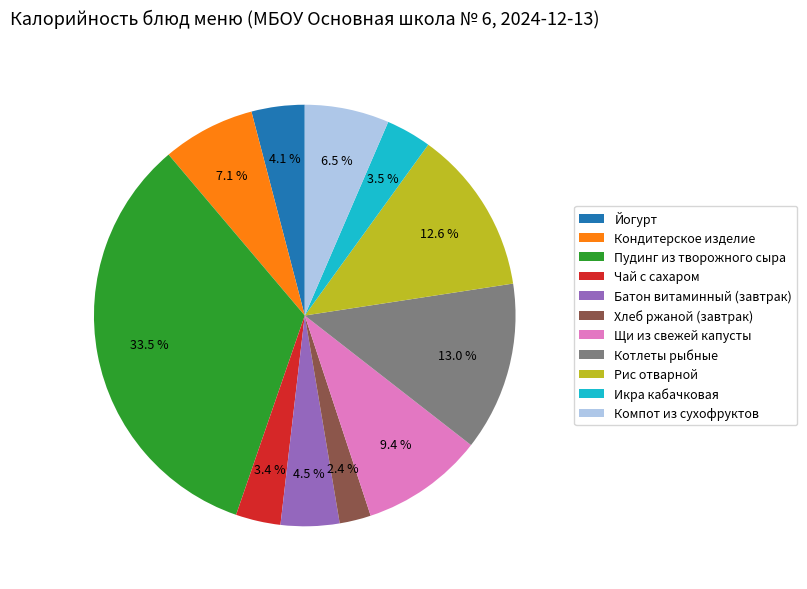

Does any single category account for the majority?

No